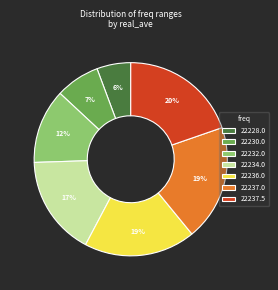

Is 22234.0 the majority of the pie?

No